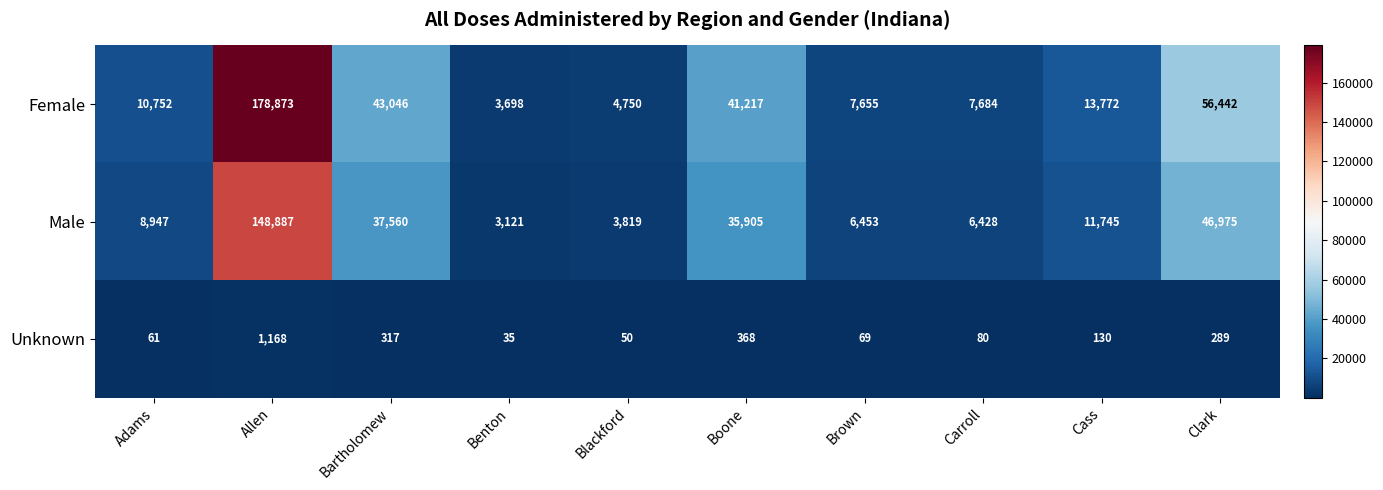

Which series has the widest spread of values?

Female